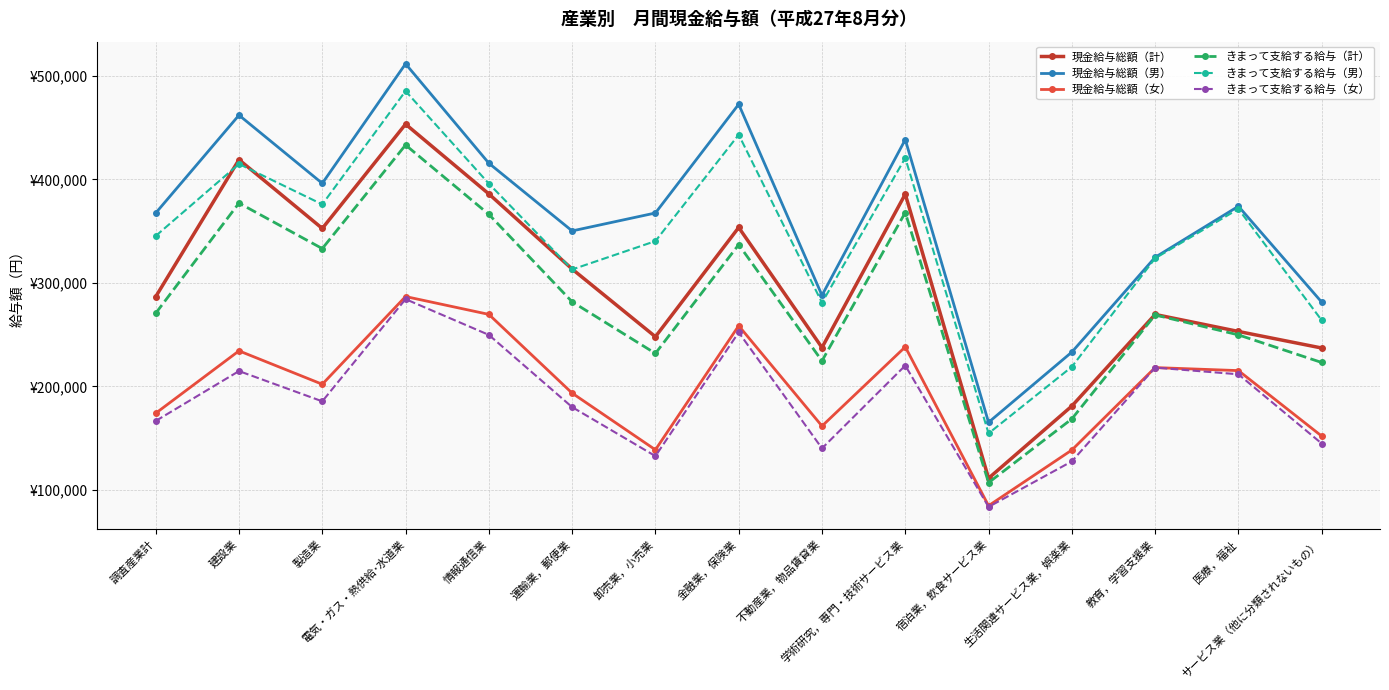

What are all the series names shown in the legend?

現金給与総額（計）, 現金給与総額（男）, 現金給与総額（女）, きまって支給する給与（計）, きまって支給する給与（男）, きまって支給する給与（女）